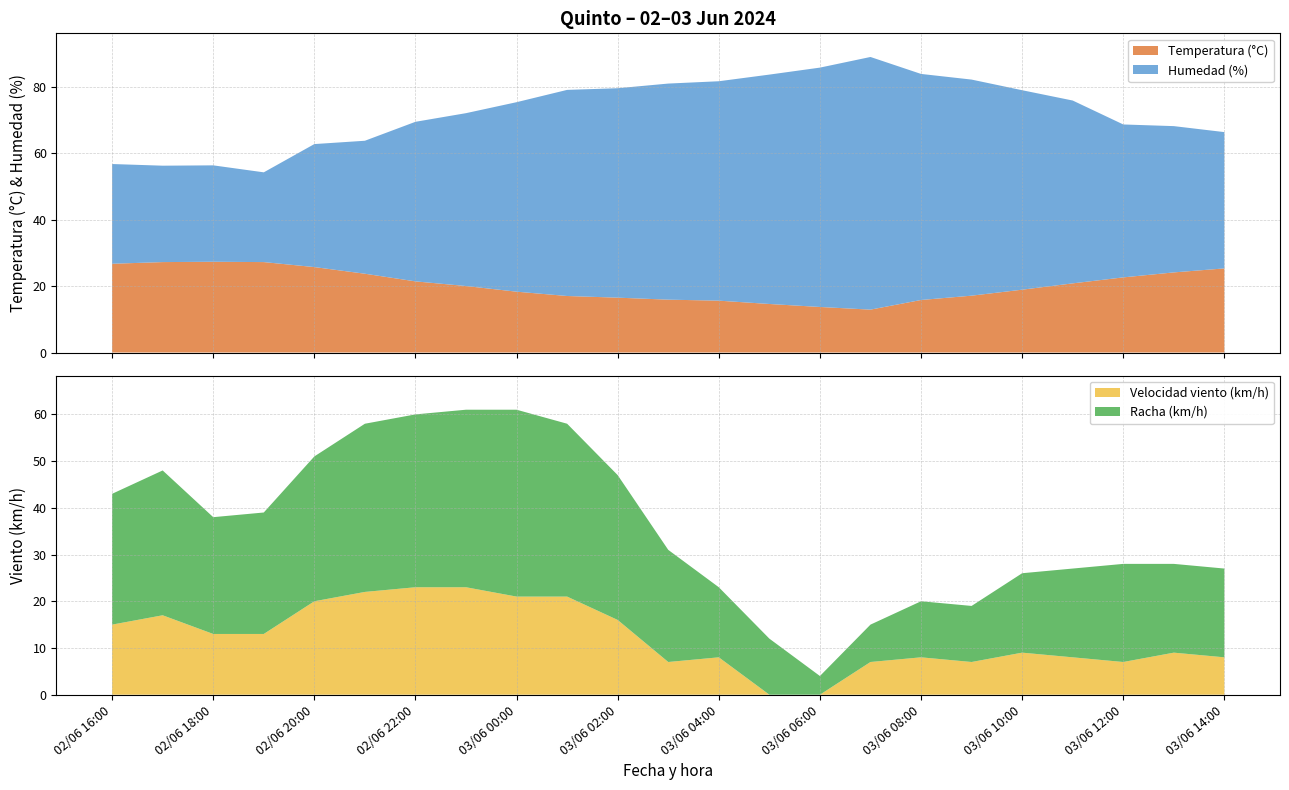

Reading left to right, list all the values displayed in this chart.

Temperatura (°C): 02/06 16:00=26.7	02/06 17:00=27.2	02/06 18:00=27.3	02/06 19:00=27.2	02/06 20:00=25.7	02/06 21:00=23.7	02/06 22:00=21.4	02/06 23:00=20.0	03/06 00:00=18.3	03/06 01:00=17.0	03/06 02:00=16.5	03/06 03:00=15.9	03/06 04:00=15.6	03/06 05:00=14.6	03/06 06:00=13.7	03/06 07:00=12.9	03/06 08:00=15.8	03/06 09:00=17.1	03/06 10:00=18.9	03/06 11:00=20.8	03/06 12:00=22.6	03/06 13:00=24.1	03/06 14:00=25.3
Humedad (%): 02/06 16:00=30.0	02/06 17:00=29.0	02/06 18:00=29.0	02/06 19:00=27.0	02/06 20:00=37.0	02/06 21:00=40.0	02/06 22:00=48.0	02/06 23:00=52.0	03/06 00:00=57.0	03/06 01:00=62.0	03/06 02:00=63.0	03/06 03:00=65.0	03/06 04:00=66.0	03/06 05:00=69.0	03/06 06:00=72.0	03/06 07:00=76.0	03/06 08:00=68.0	03/06 09:00=65.0	03/06 10:00=60.0	03/06 11:00=55.0	03/06 12:00=46.0	03/06 13:00=44.0	03/06 14:00=41.0
Velocidad viento (km/h): 02/06 16:00=15.0	02/06 17:00=17.0	02/06 18:00=13.0	02/06 19:00=13.0	02/06 20:00=20.0	02/06 21:00=22.0	02/06 22:00=23.0	02/06 23:00=23.0	03/06 00:00=21.0	03/06 01:00=21.0	03/06 02:00=16.0	03/06 03:00=7.0	03/06 04:00=8.0	03/06 05:00=0.0	03/06 06:00=0.0	03/06 07:00=7.0	03/06 08:00=8.0	03/06 09:00=7.0	03/06 10:00=9.0	03/06 11:00=8.0	03/06 12:00=7.0	03/06 13:00=9.0	03/06 14:00=8.0
Racha (km/h): 02/06 16:00=28.0	02/06 17:00=31.0	02/06 18:00=25.0	02/06 19:00=26.0	02/06 20:00=31.0	02/06 21:00=36.0	02/06 22:00=37.0	02/06 23:00=38.0	03/06 00:00=40.0	03/06 01:00=37.0	03/06 02:00=31.0	03/06 03:00=24.0	03/06 04:00=15.0	03/06 05:00=12.0	03/06 06:00=4.0	03/06 07:00=8.0	03/06 08:00=12.0	03/06 09:00=12.0	03/06 10:00=17.0	03/06 11:00=19.0	03/06 12:00=21.0	03/06 13:00=19.0	03/06 14:00=19.0